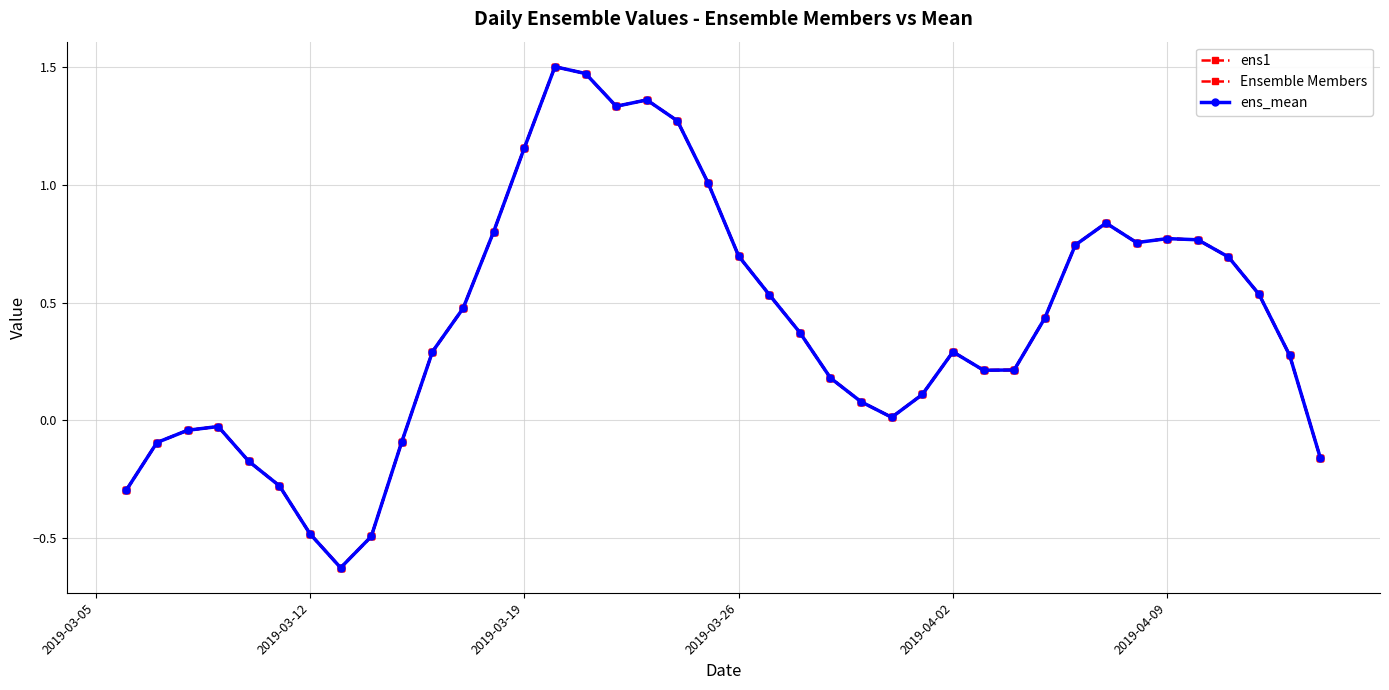

Is this an area chart (filled region under the line)?

No